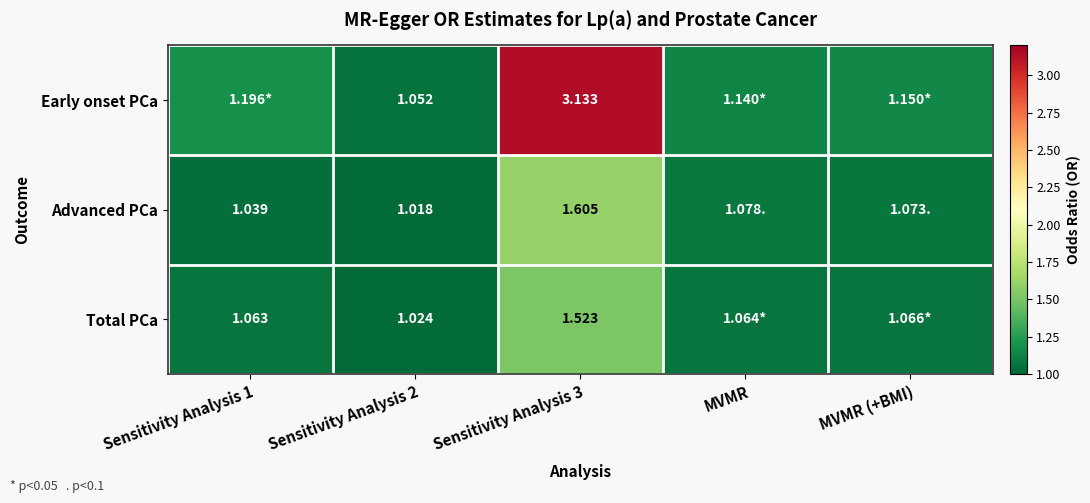

At Sensitivity Analysis 3, list the series in order from largest to smallest.

Early onset PCa, Advanced PCa, Total PCa